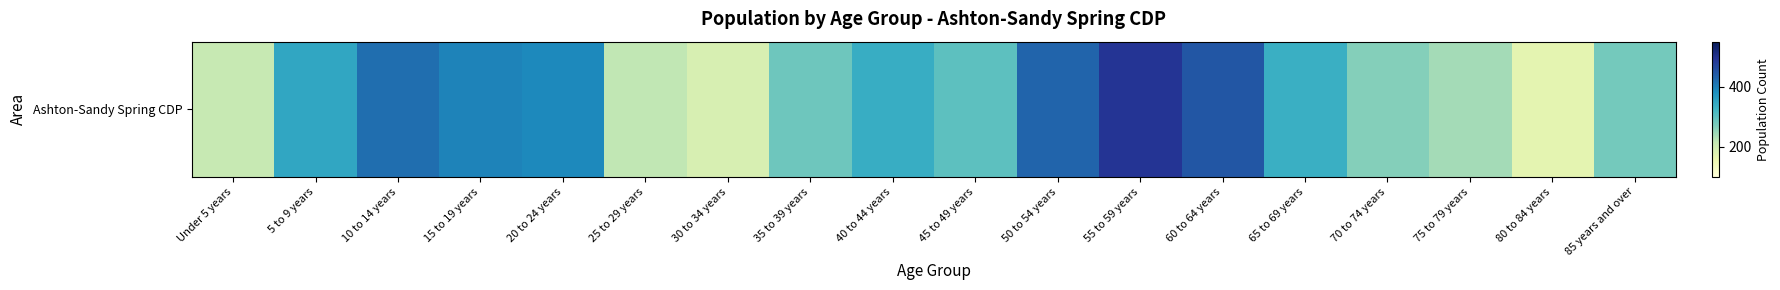

What is the sum of the values at 35 to 39 years and 40 to 44 years?

622